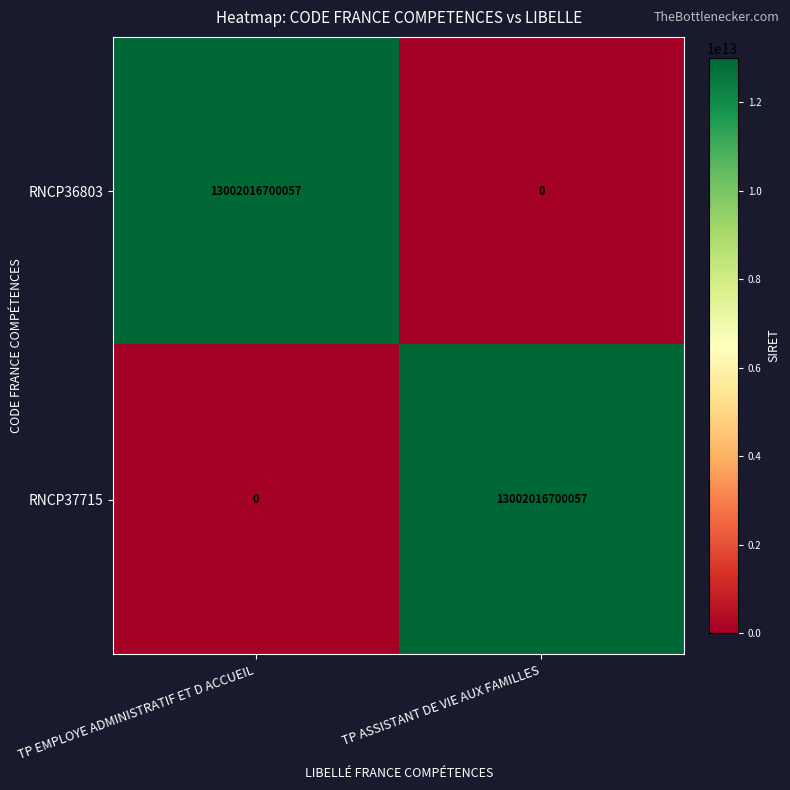

What is the difference between the RNCP36803 values at TP EMPLOYE ADMINISTRATIF ET D ACCUEIL and TP ASSISTANT DE VIE AUX FAMILLES?

13002016700057